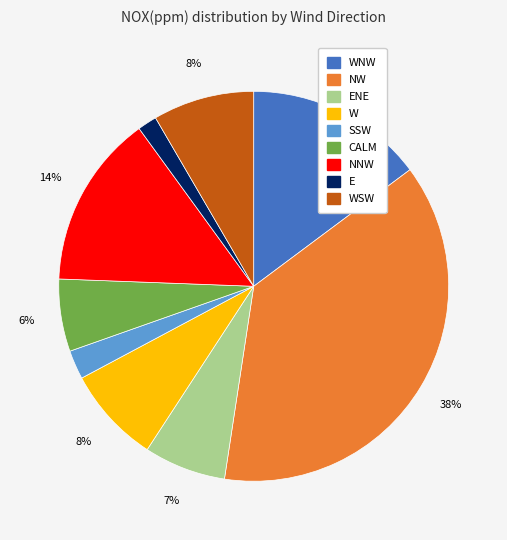

Is there any slice that represents more than half of the pie?

No